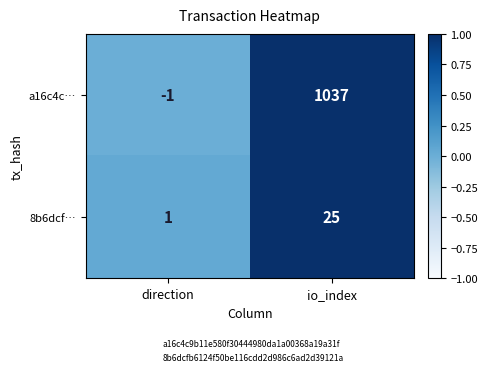

What is the total value across all series at io_index?

1062